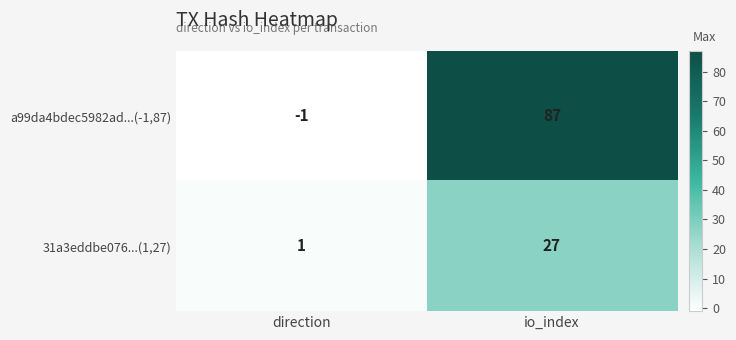

Rank the series at io_index from lowest to highest value.

31a3eddbe076...(1,27), a99da4bdec5982ad...(-1,87)